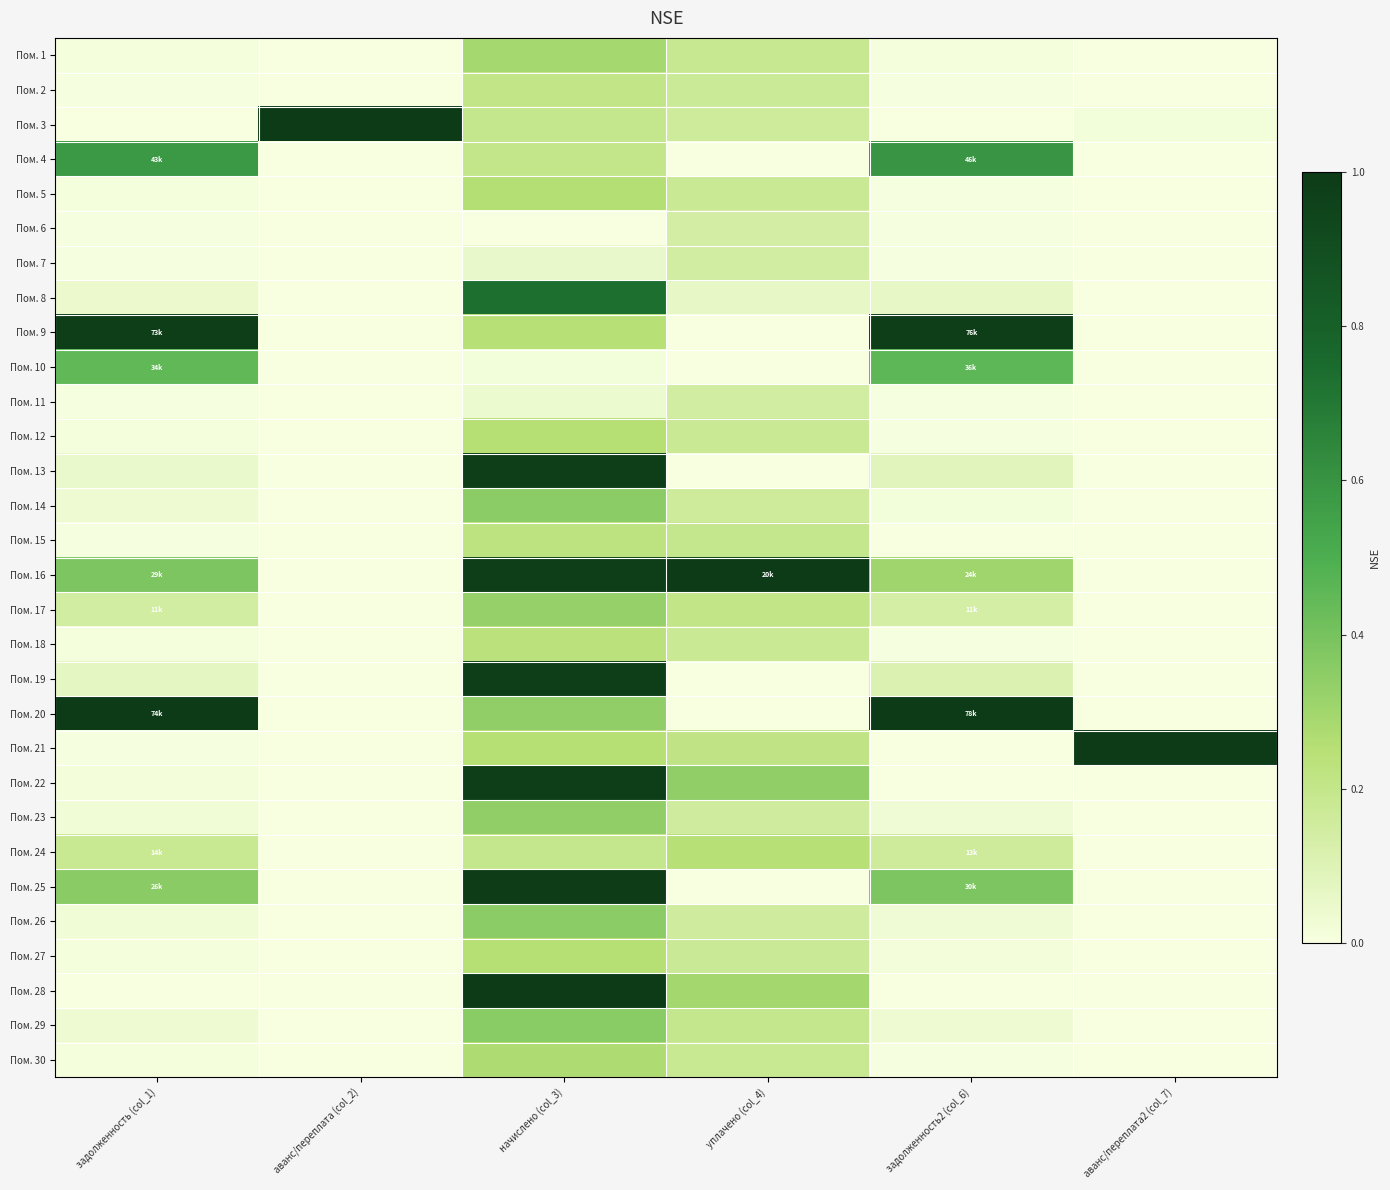

Which has a higher value, начислено (col_3) or аванс/переплата (col_2)?

начислено (col_3)